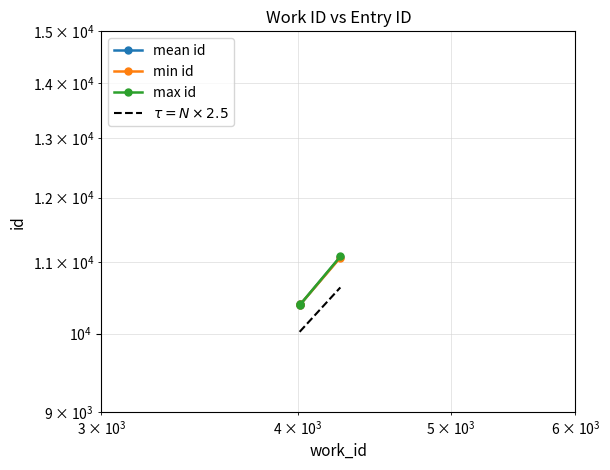

Reading left to right, what are all the values shown in this chart?

mean id: 10394.0	10398.0	11081.5
min id: 10394.0	10398.0	11073.0
max id: 10394.0	10398.0	11089.0
$\tau = N \times 2.5$: 10022.5	10032.5	10637.5